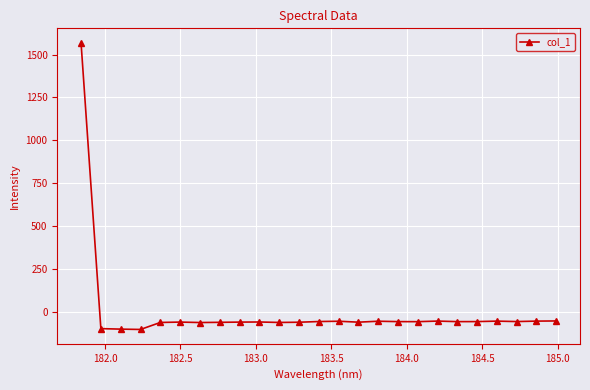

How many values are above zero?

1